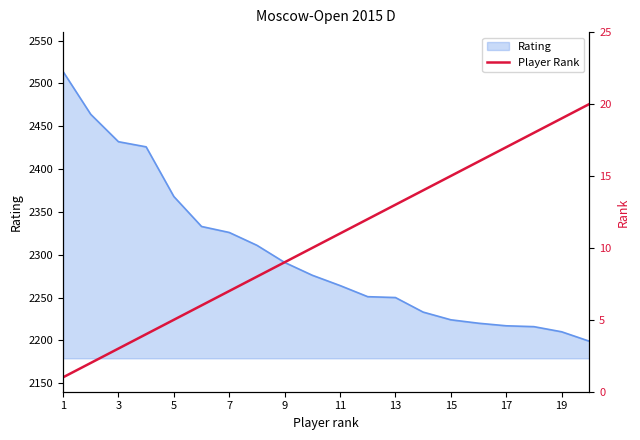

The value of Rating at 3 is 659. True or false?

False